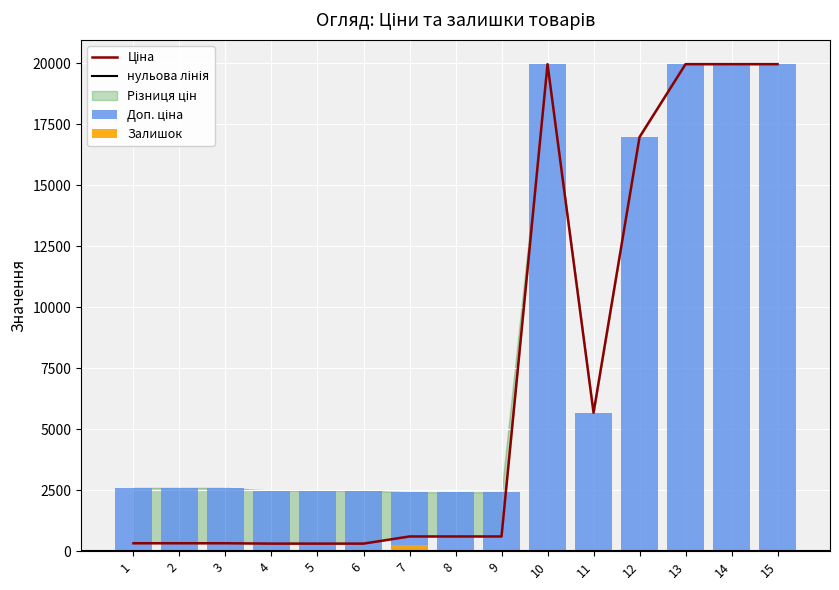

How many categories are shown in the chart?

15